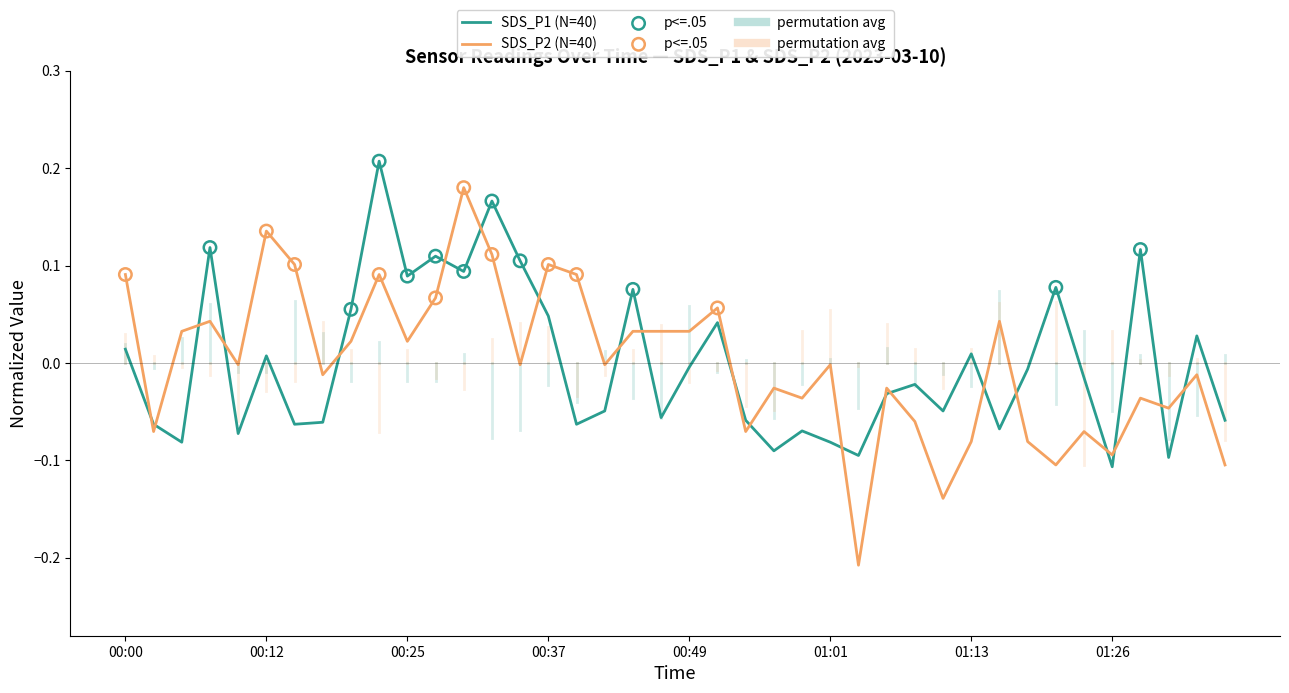

Which series has the widest spread of values?

SDS_P2 (N=40)